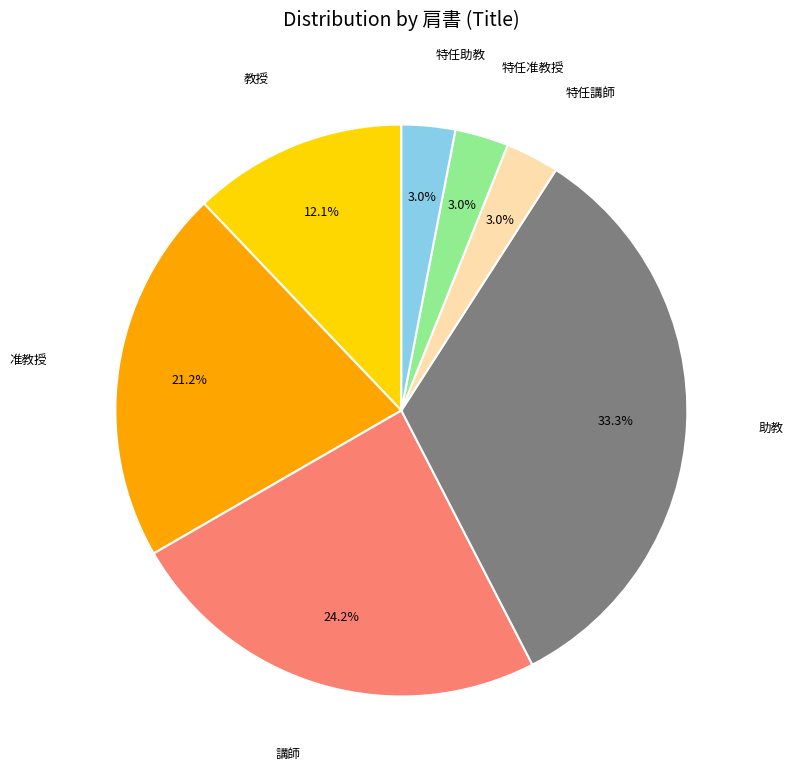

To the nearest percent, what is the combined percentage of 特任講師 and 特任助教?

6%